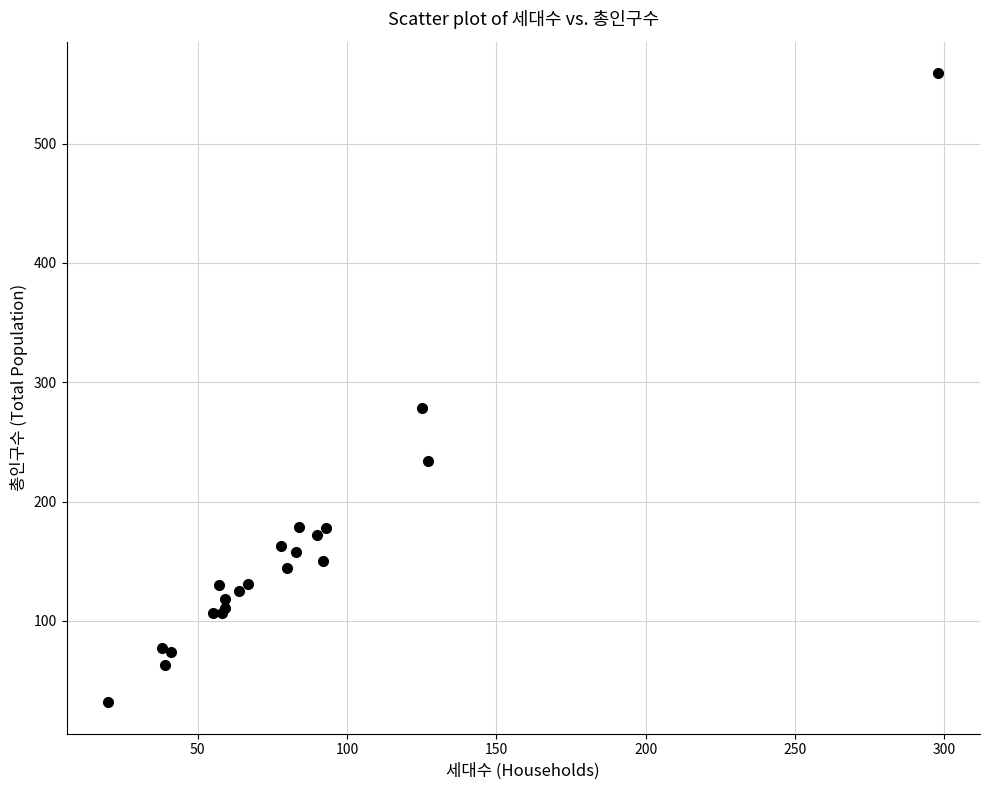

What Y value in the scatter plot is closest to 295?

278